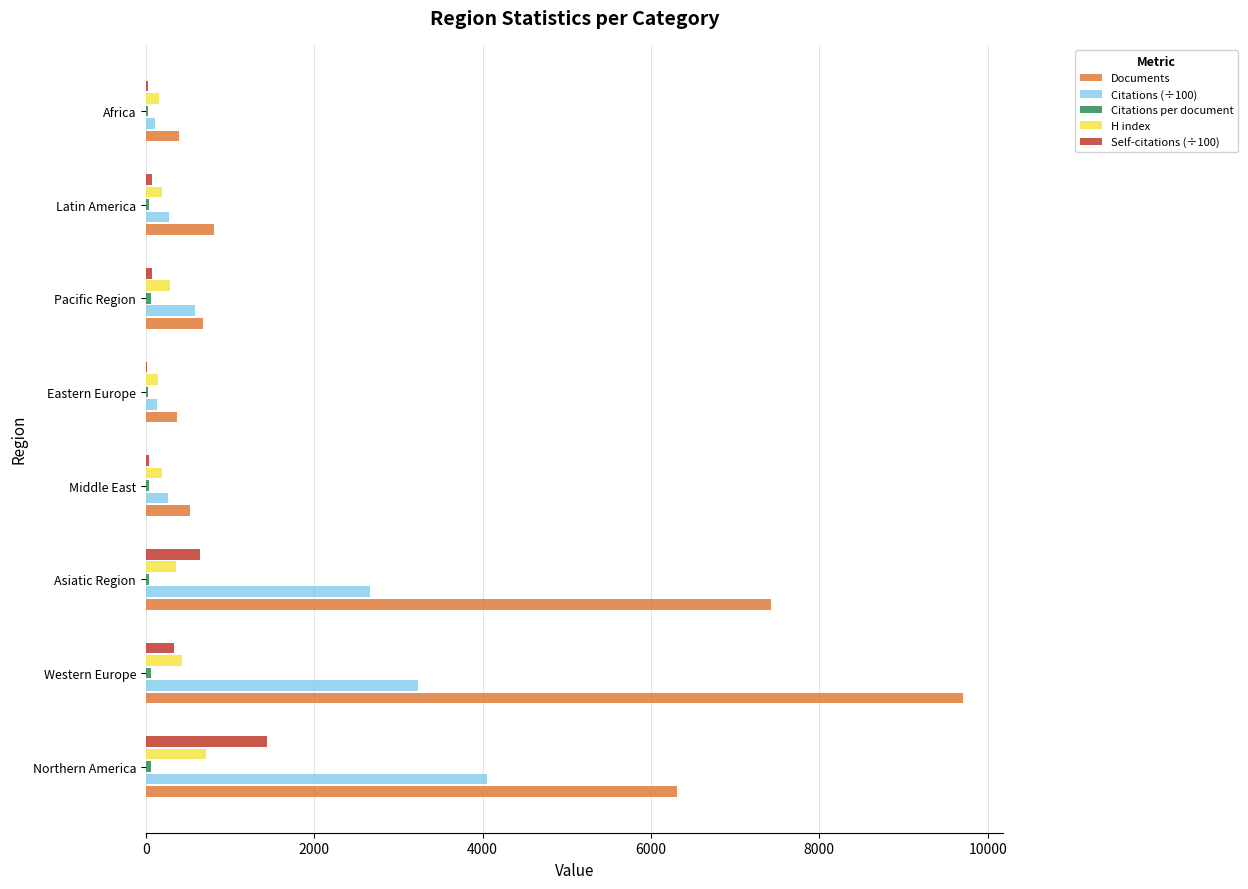

Between Asiatic Region and Latin America, which series saw the biggest shift?

Documents